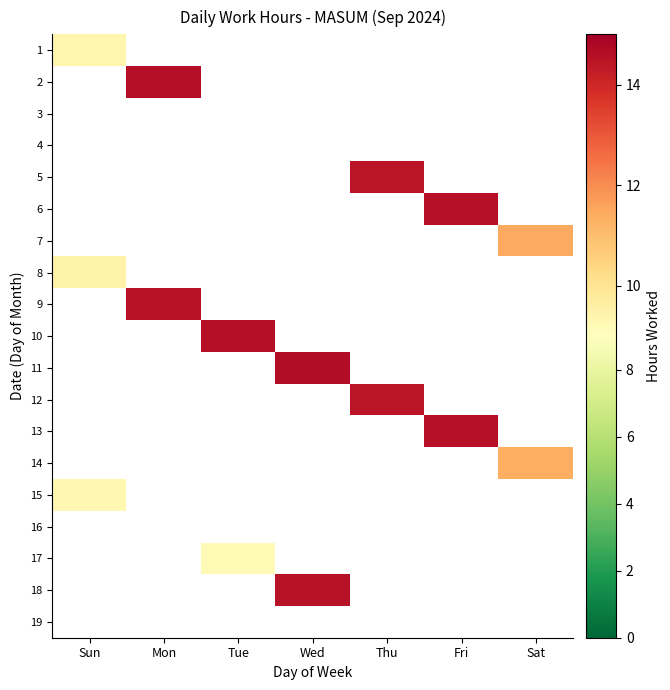

At how many categories does at least one series exceed 8?

7